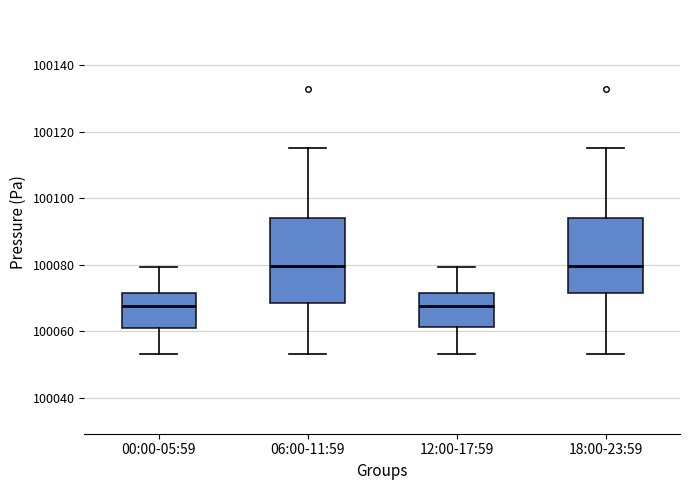

Reading left to right, transcribe this box plot: for each box, give where its median line is, the range the box spans, and where its two whiskers end, as read against the y-axis. The values are not printed on the chart, so give them approximately, as read against the axis.

00:00-05:59: median 100068, box 100062 to 100072, whiskers 100054 to 100080
06:00-11:59: median 100080, box 100068 to 100094, whiskers 100054 to 100116
12:00-17:59: median 100068, box 100062 to 100072, whiskers 100054 to 100080
18:00-23:59: median 100080, box 100072 to 100094, whiskers 100054 to 100116